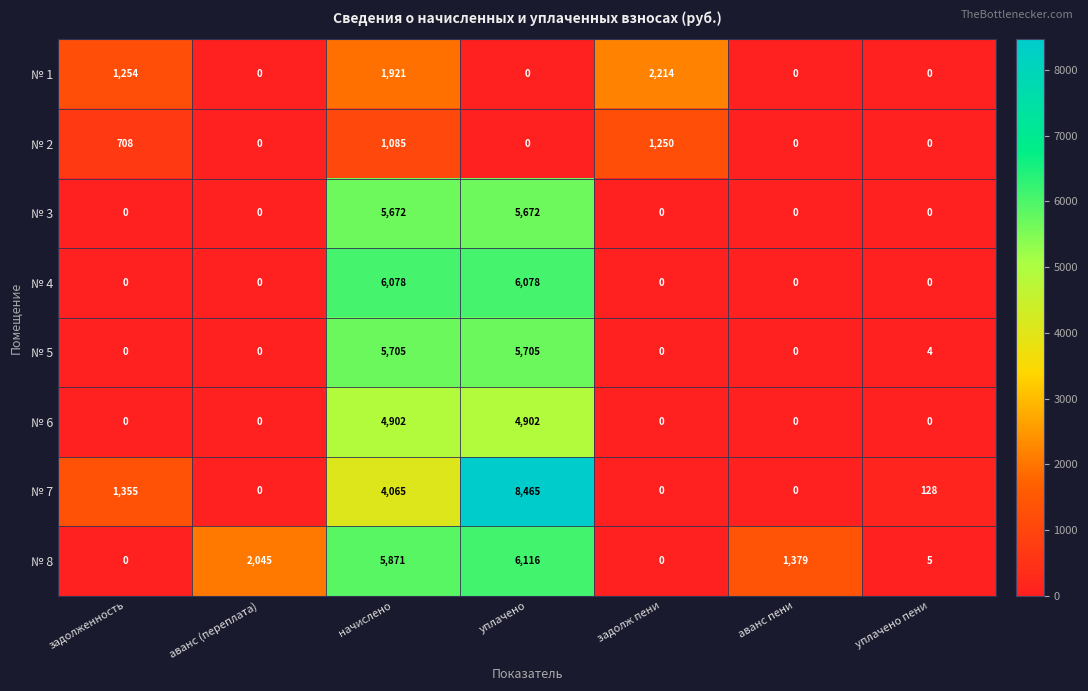

True or false: № 4 has a value of 3480 at уплачено.

False